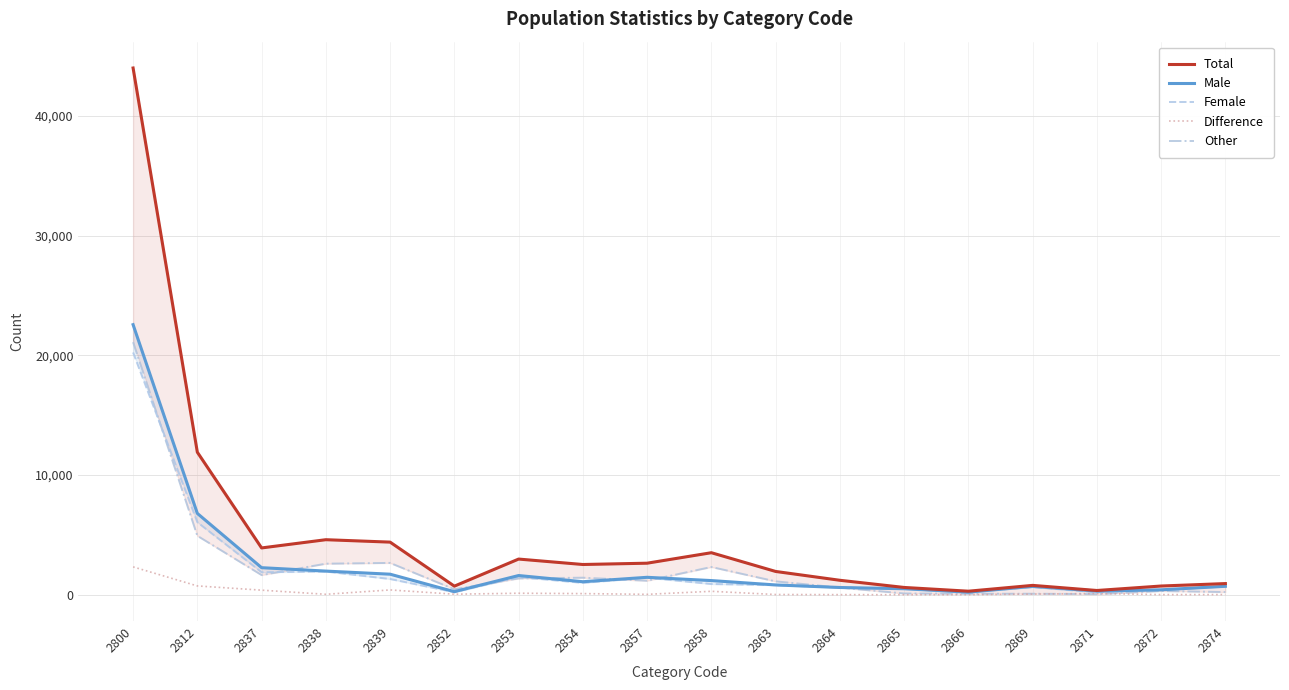

The Other series shows 2317 at 2858. True or false?

True